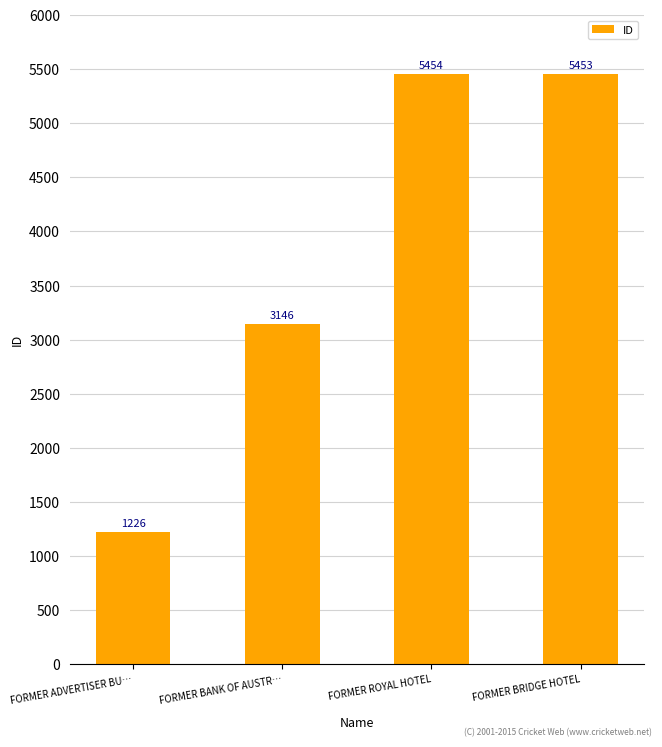

Is it true that the value at FORMER BANK OF AUSTR… is 3146?

True